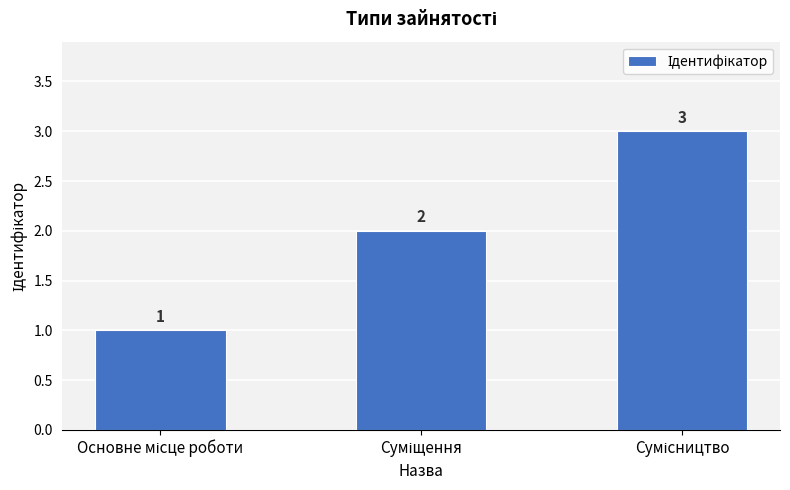

Reading right to left, what are all the values shown in this chart?

3	2	1